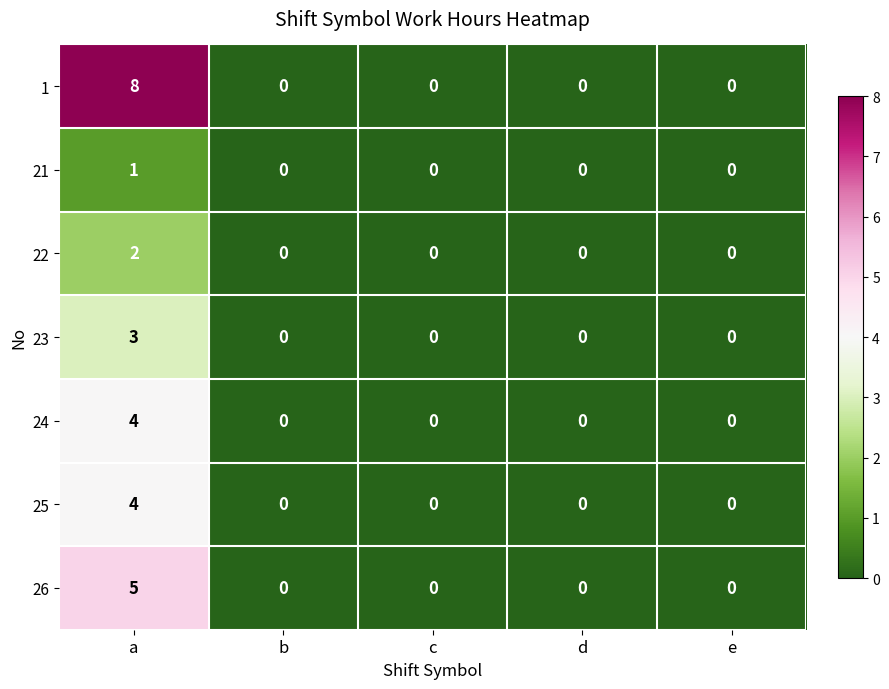

How many distinct data groups are displayed?

7